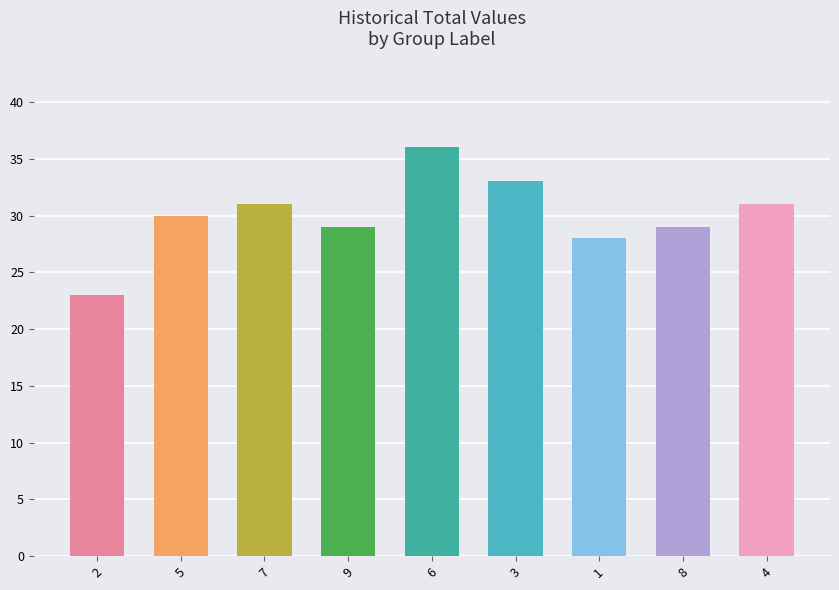

How many bars are there in total?

9